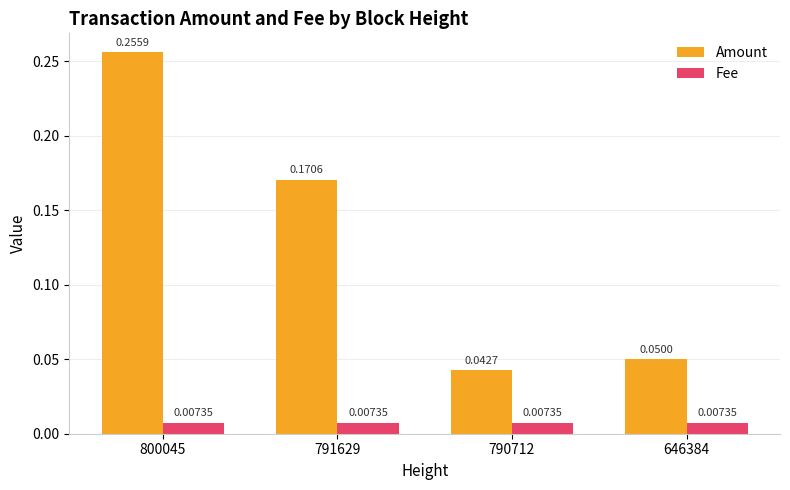

How many bars are there in each group?

2